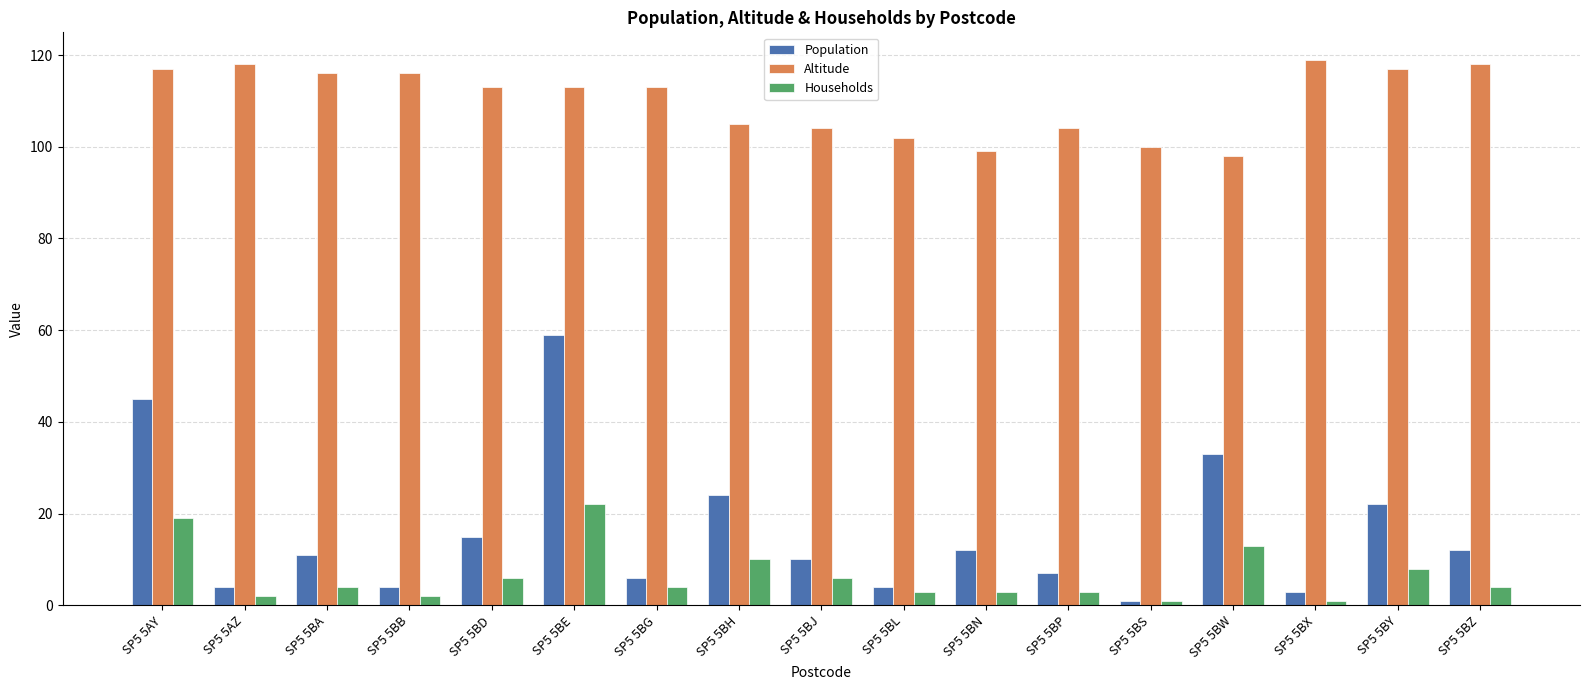

How many groups of bars are there?

17